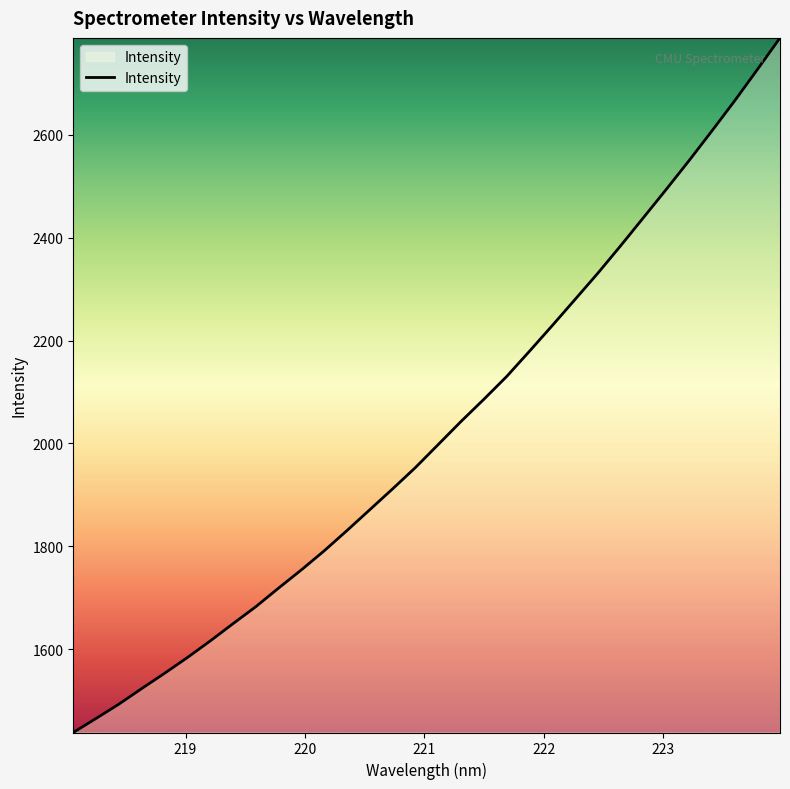

What is the difference between the maximum and minimum values?

1351.1